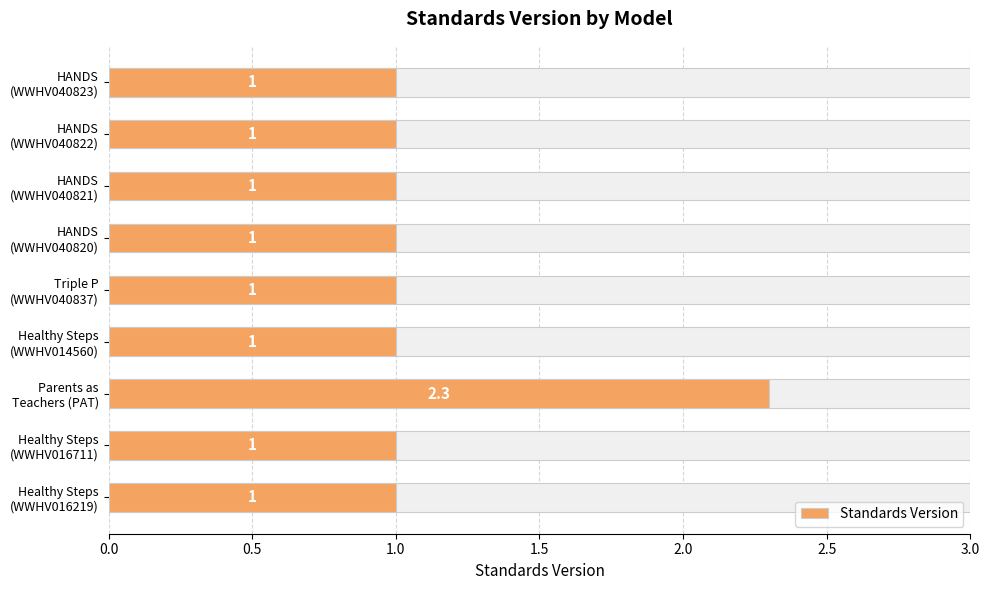

True or false: the data shows 1.4 at HANDS (WWHV040823).

False